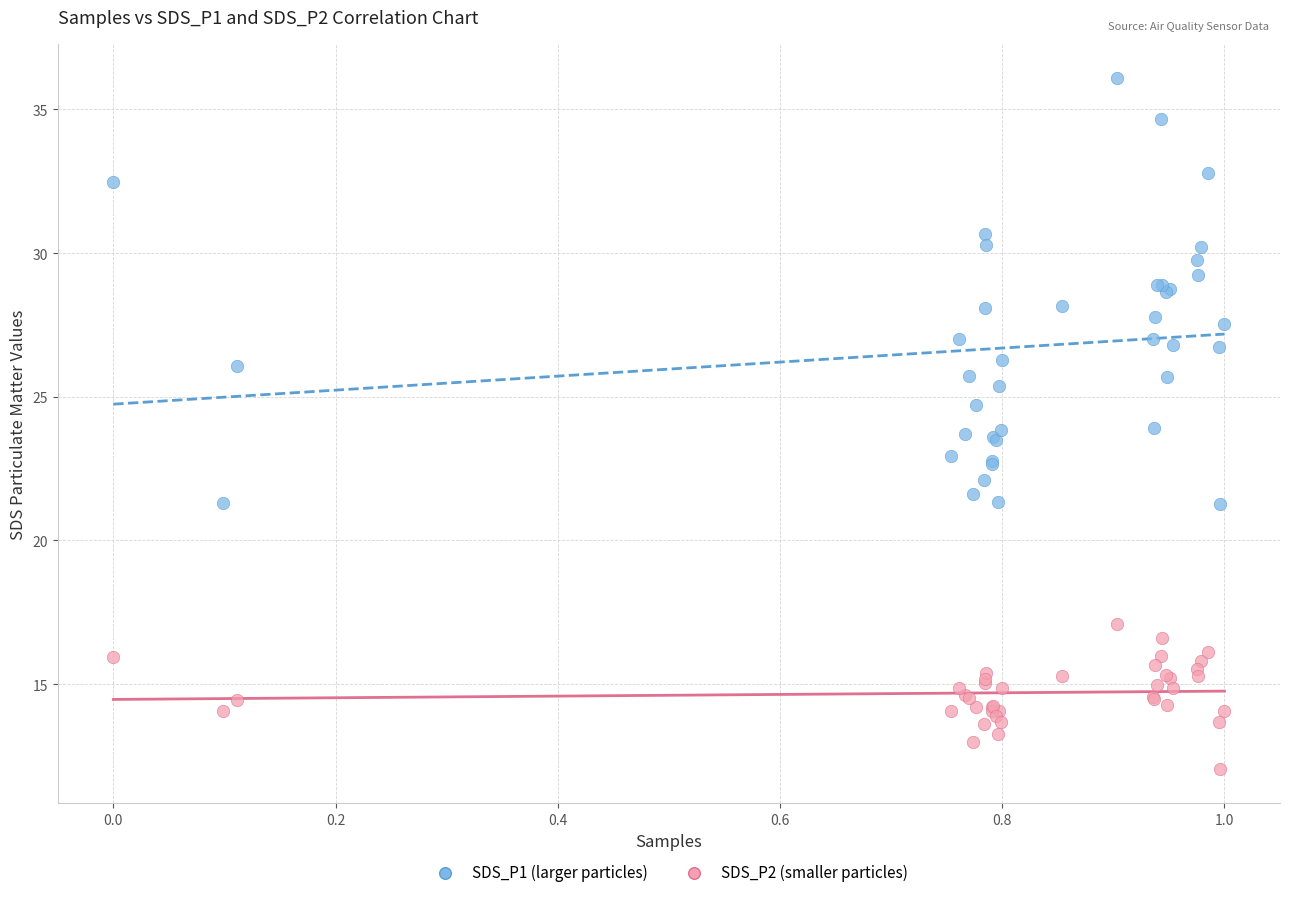

Which series contains the highest Y value?

SDS_P1 (larger particles)